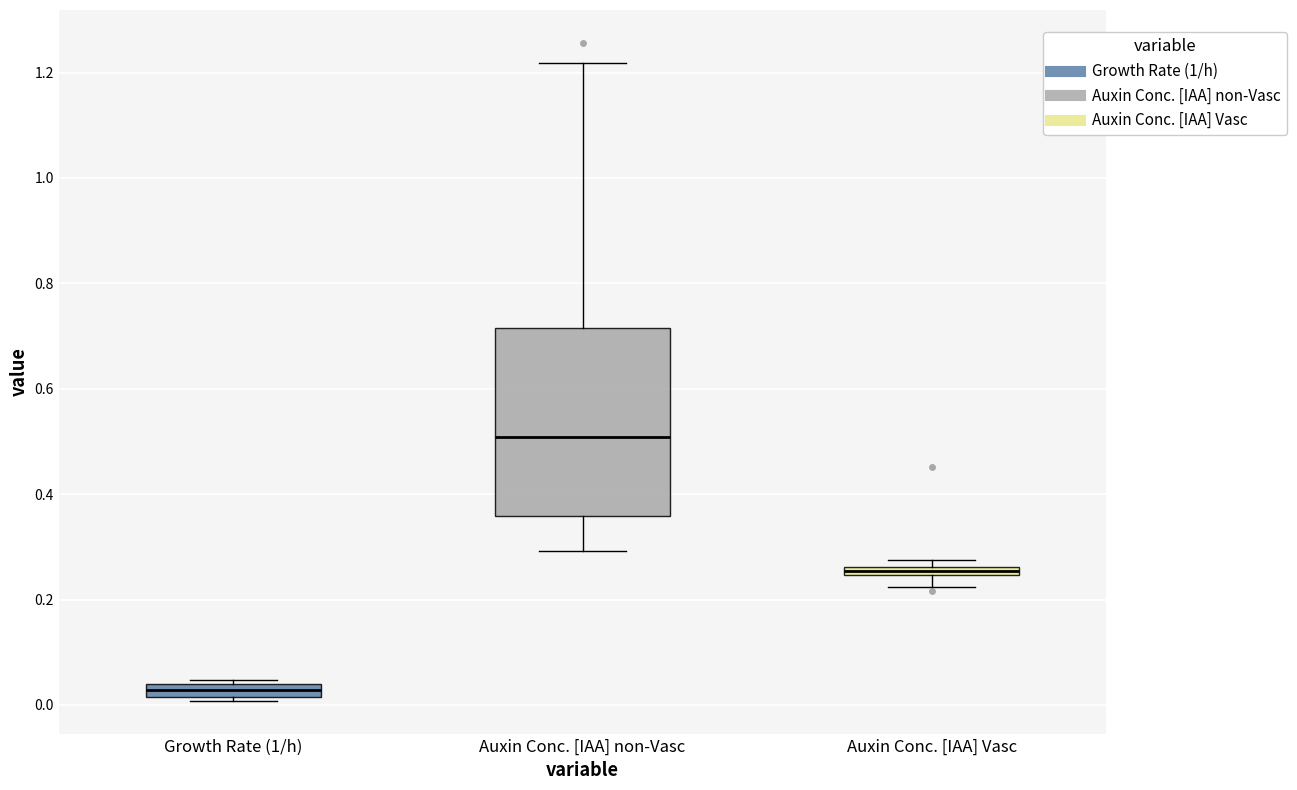

Comparing the boxes themselves (not the whiskers), which one is the tallest?

Auxin Conc. [IAA] non-Vasc